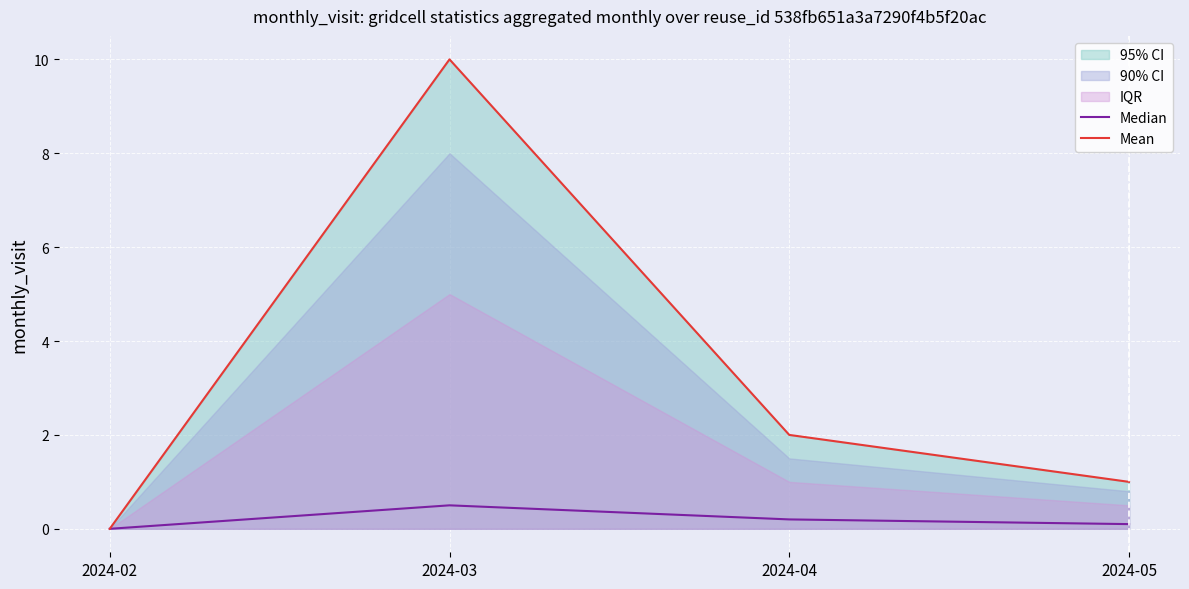

True or false: Mean has more than 2 interior local peaks.

False